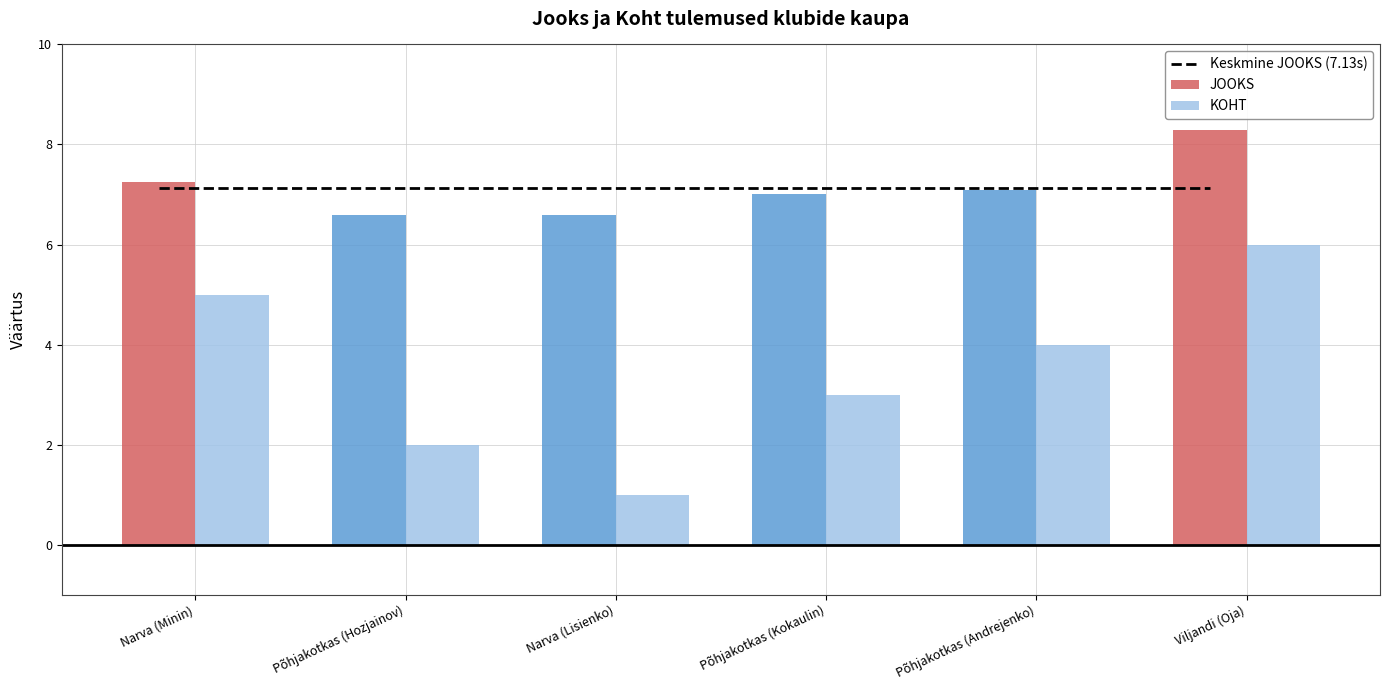

Which series has the largest total across all categories?

JOOKS